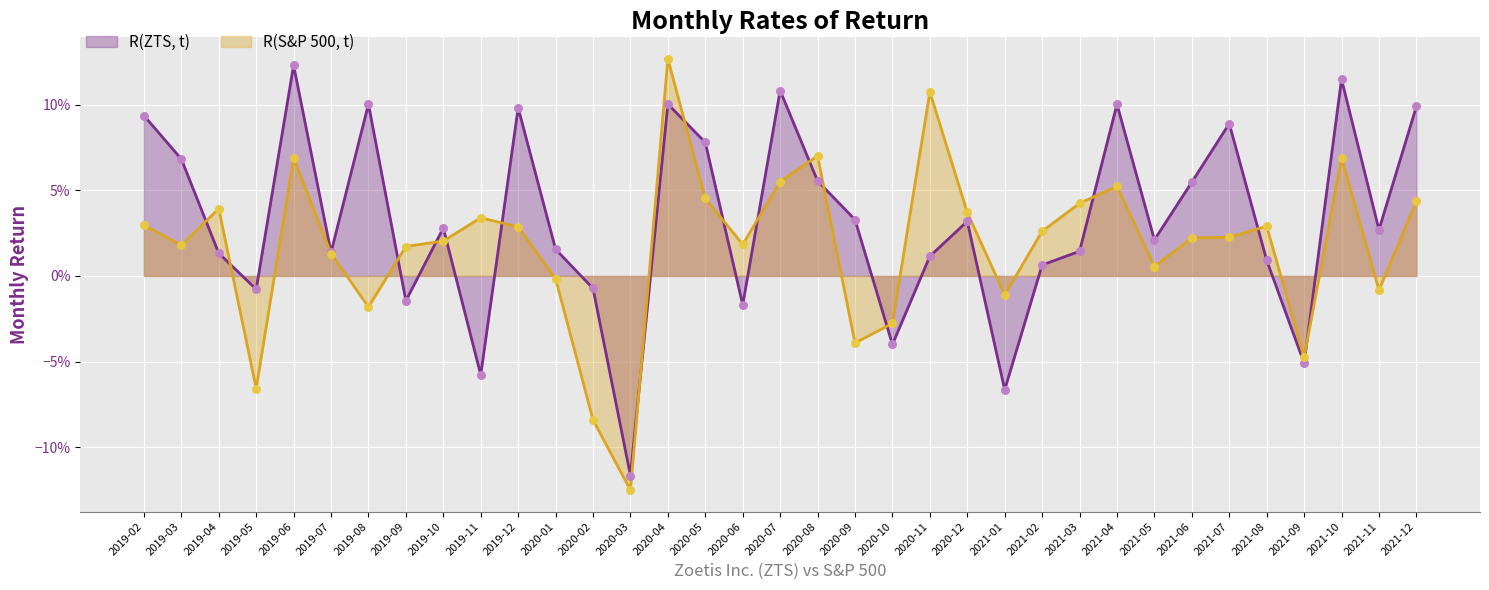

Is the value of R(S&P 500, t) at 2020-08 greater than the value of R(ZTS, t) at 2021-11?

Yes